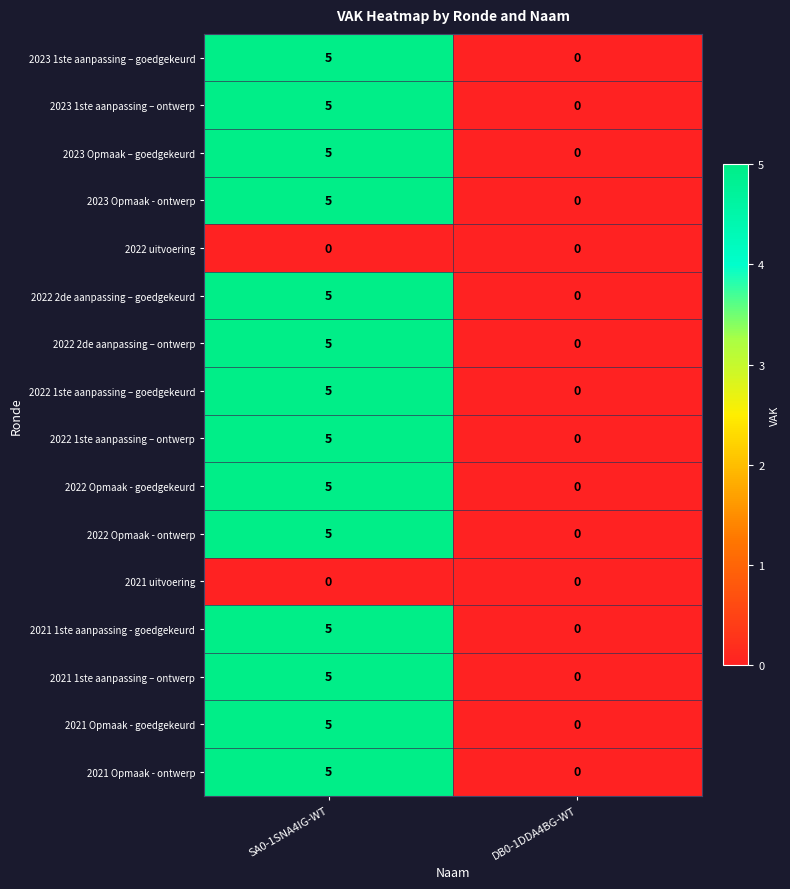

Is it true that 2021 Opmaak - goedgekeurd equals 0 at DB0-1DDA4BG-WT?

True